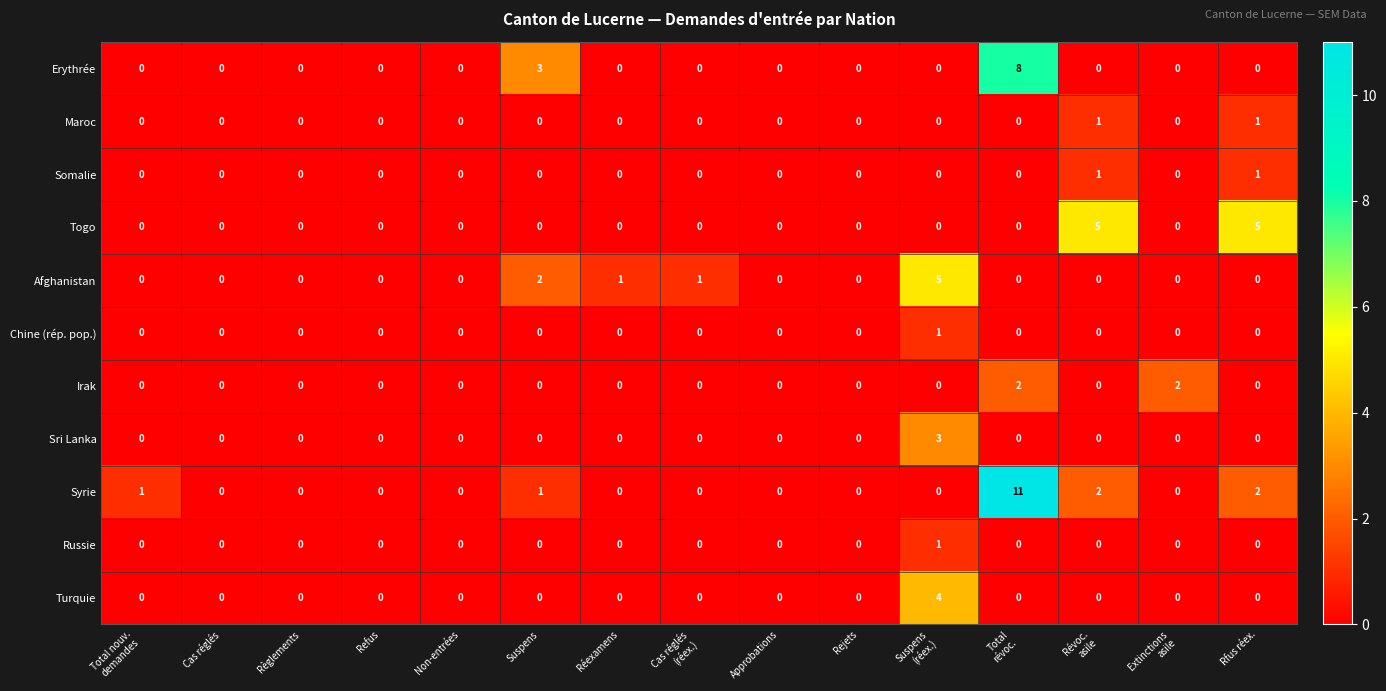

What is the highest value of the Erythrée series?

8